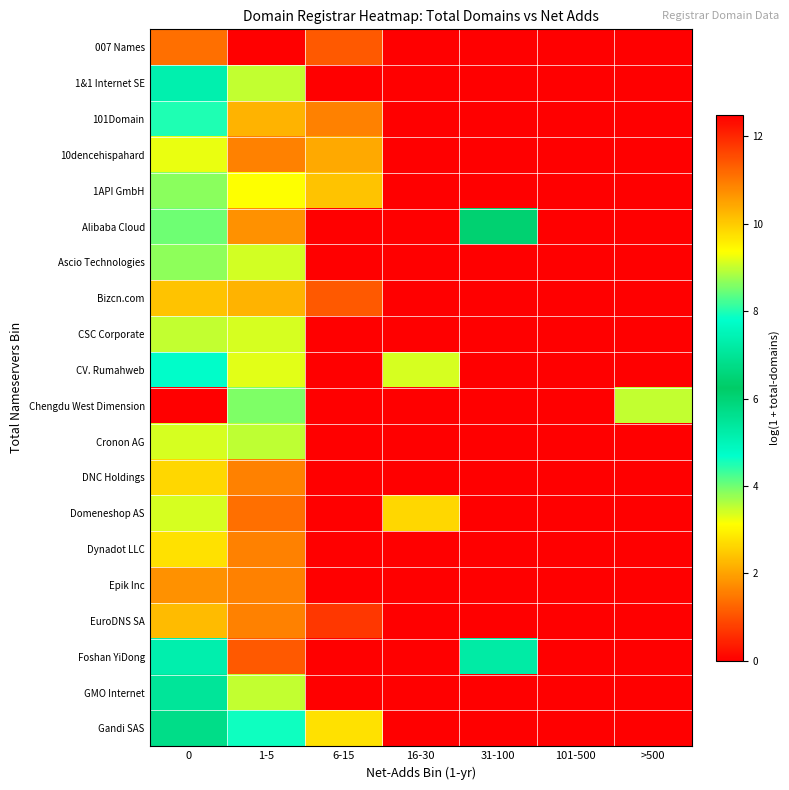

What is the difference between the highest and lowest values at >500?

9.0